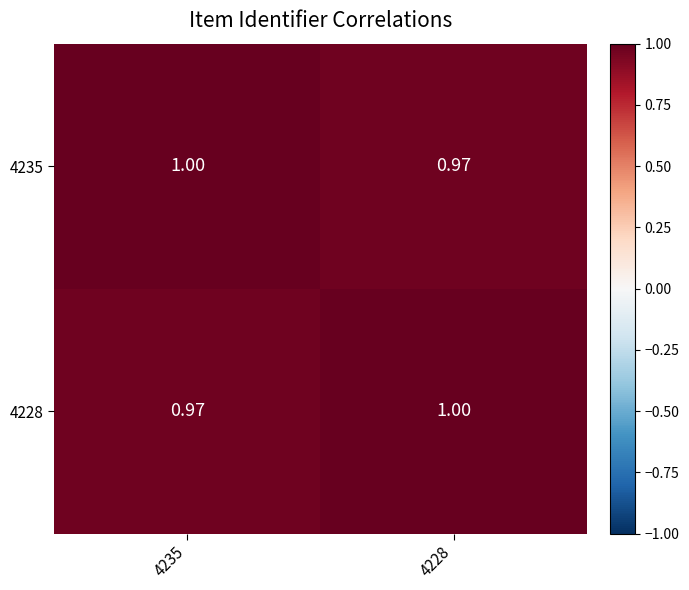

How many values in the 4228 series are below 1?

1